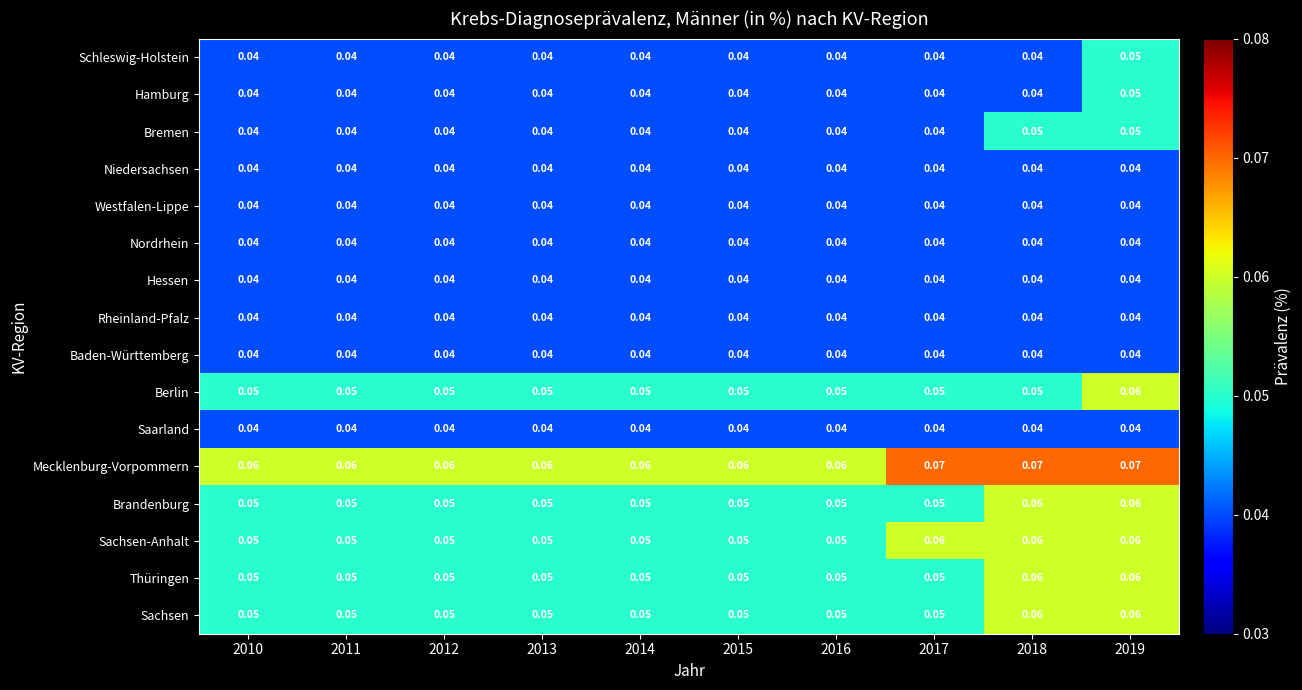

Which series has the largest total across all categories?

Mecklenburg-Vorpommern